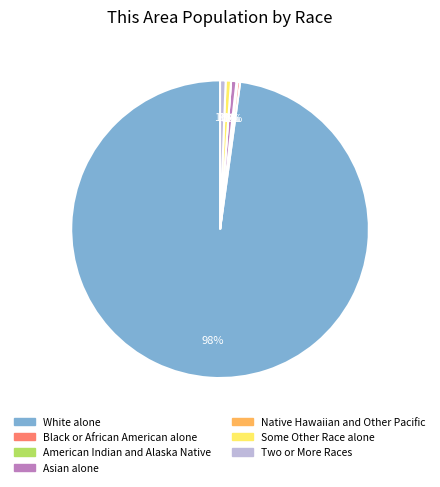

What is the smallest slice in the pie chart?

Native Hawaiian and Other Pacific